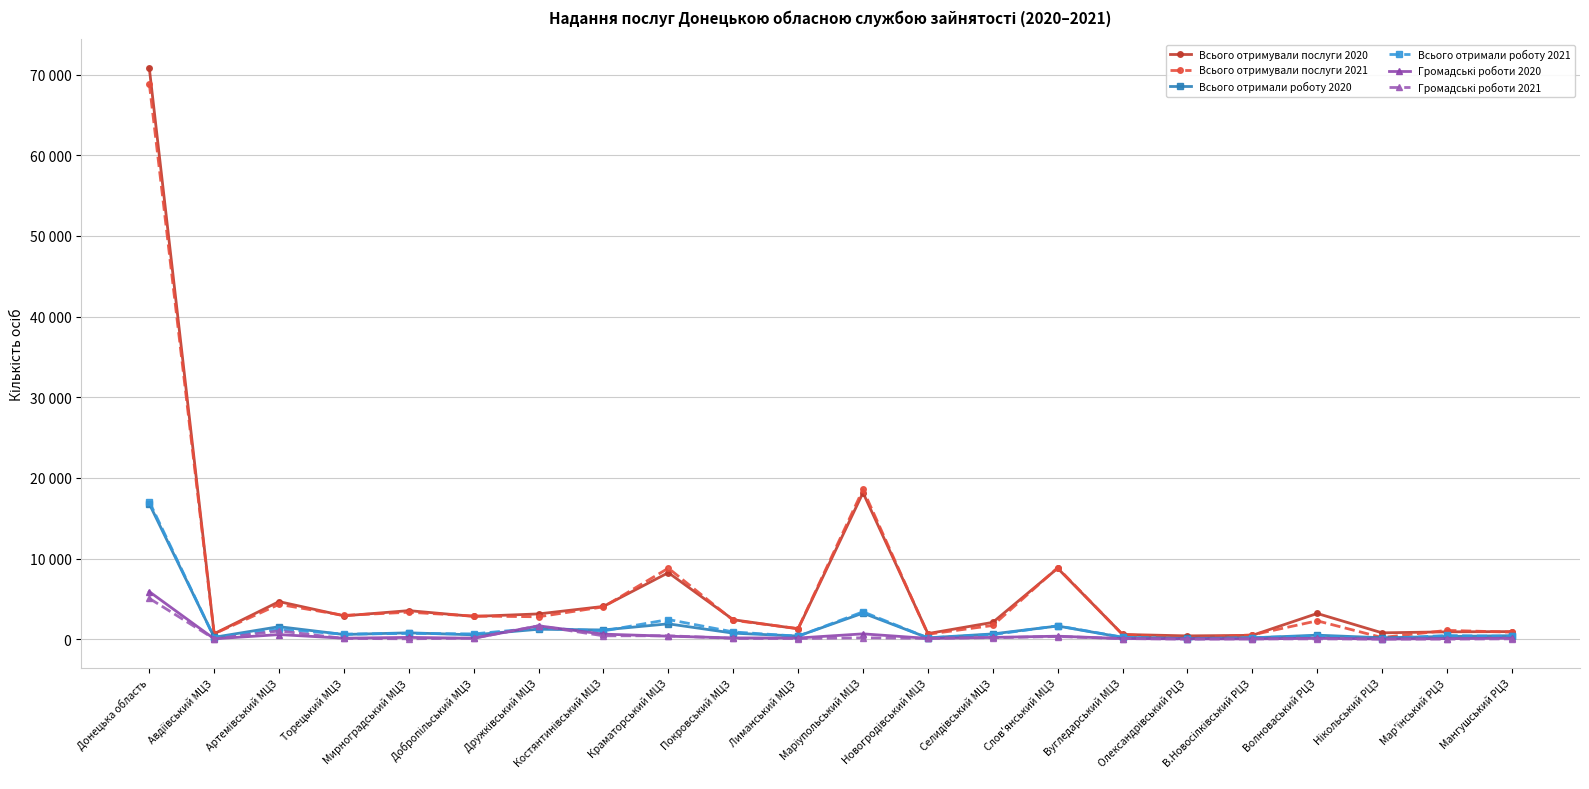

Does the chart have visible grid lines?

Yes